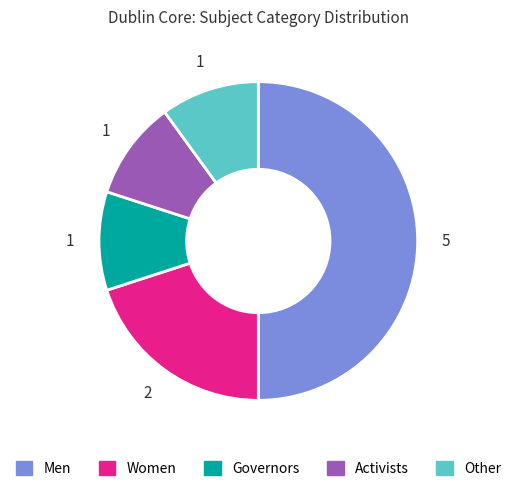

Combined, do Men and Governors account for over 50%?

Yes